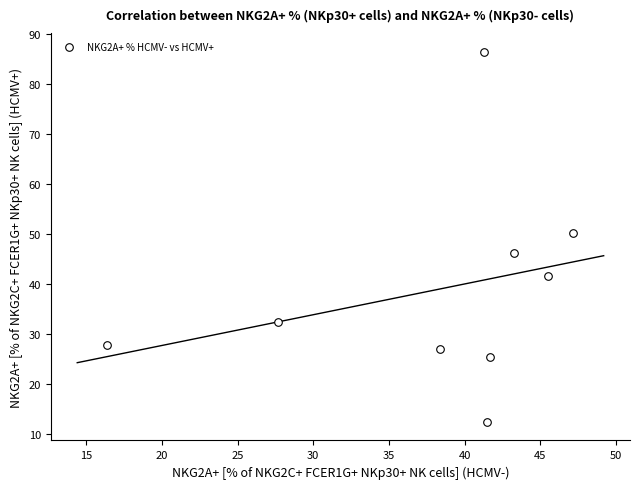

What Y value in the scatter plot is closest to 49?

50.2